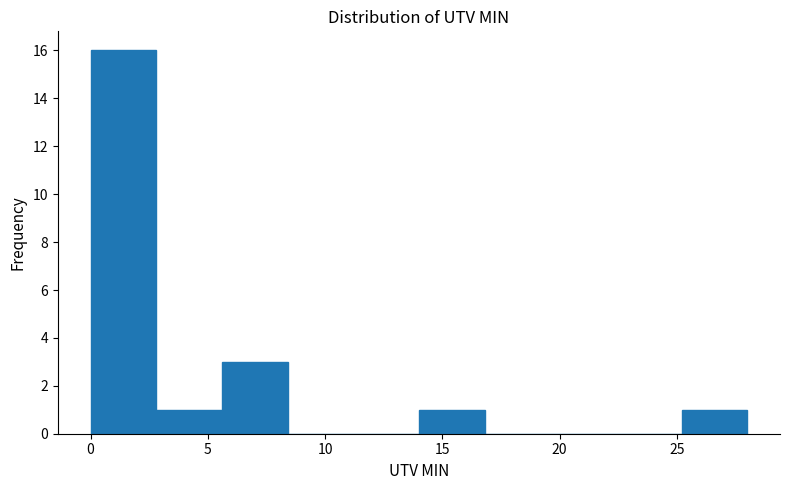

Reading left to right, list every bar in this chart as the range it spans on the x-axis followed by its height. Neither the bar edges nor the heights are printed on the chart, so give them approximately, as read against the axes.

0.0 to 2.8: 16
2.8 to 5.6: 1
5.6 to 8.4: 3
8.4 to 11.2: 0
11.2 to 14.0: 0
14.0 to 16.8: 1
16.8 to 19.6: 0
19.6 to 22.4: 0
22.4 to 25.2: 0
25.2 to 28.0: 1